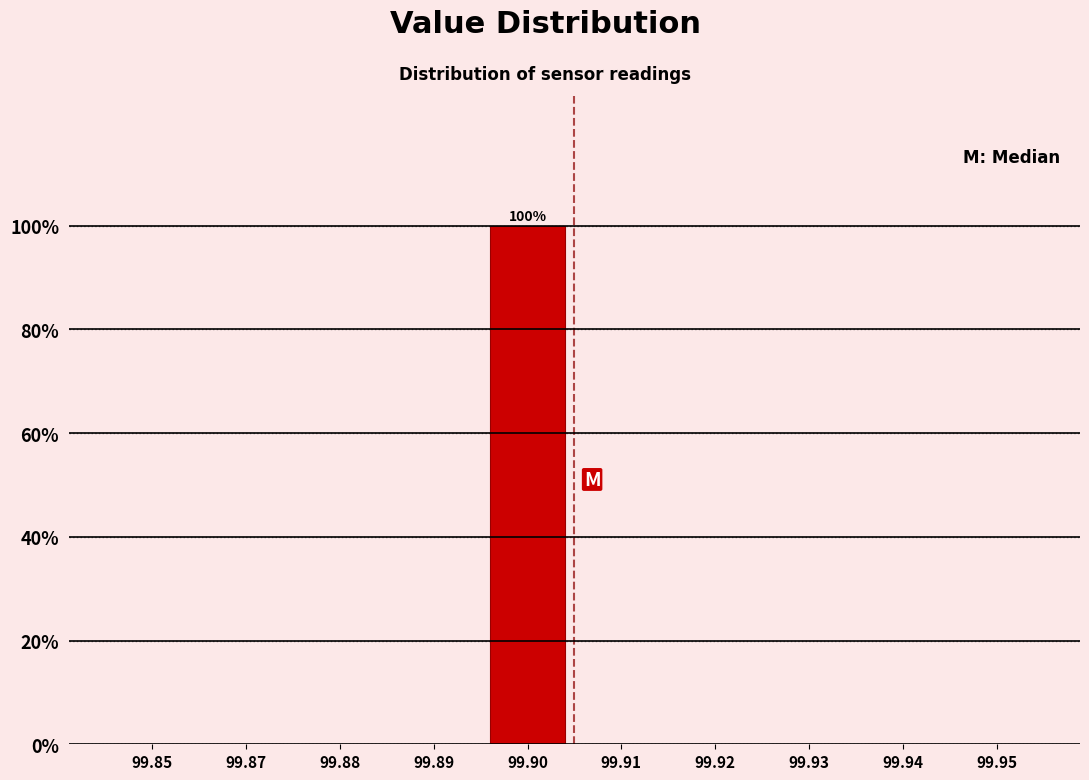

Reading right to left, list all the values displayed in this chart.

99.95=0	99.94=0	99.93=0	99.92=0	99.91=0	99.90=100	99.89=0	99.88=0	99.87=0	99.85=0